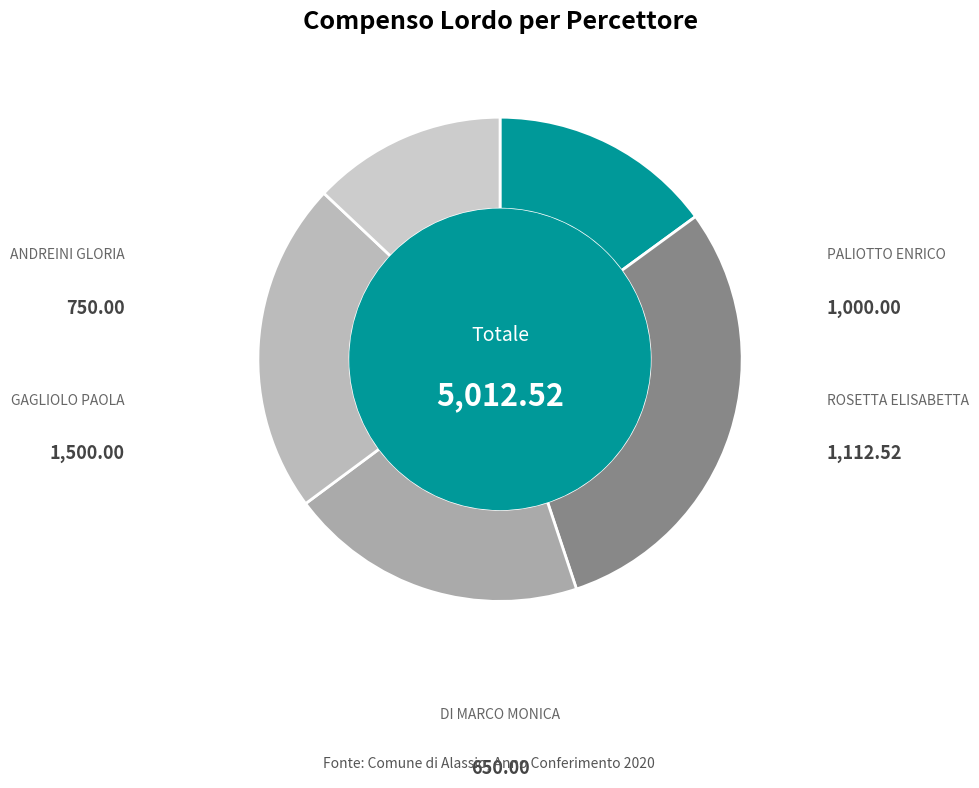

Does ROSETTA ELISABETTA account for over 50% of the chart?

No